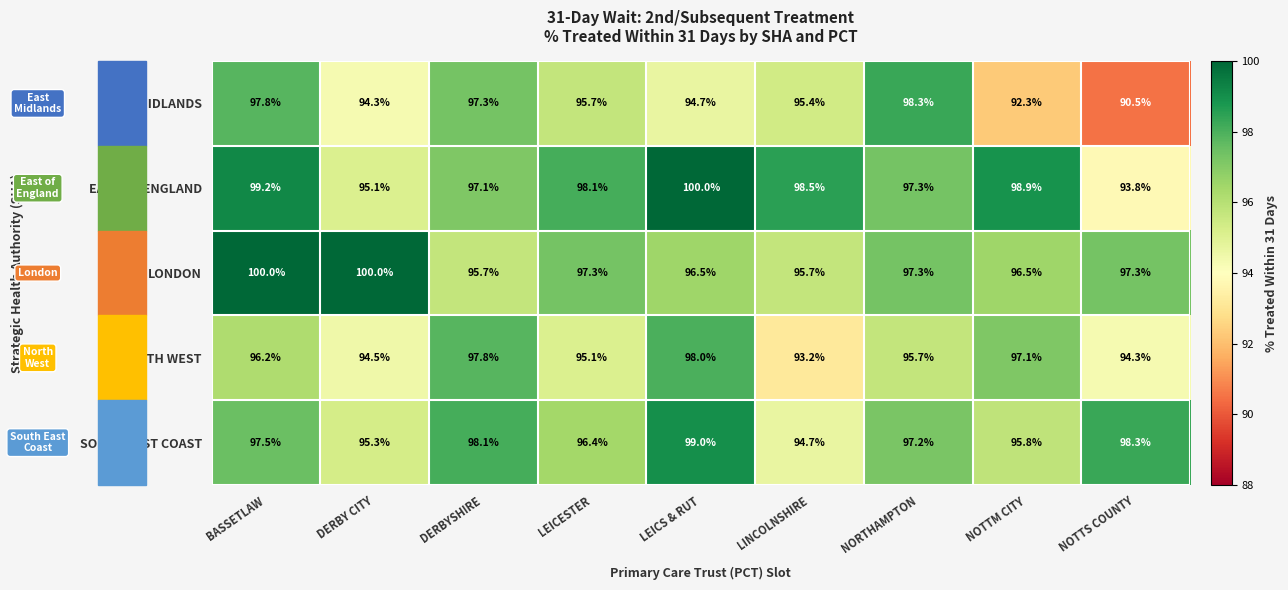

What is the sum of the EAST MIDLANDS values at LEICESTER and NORTHAMPTON?

194.0